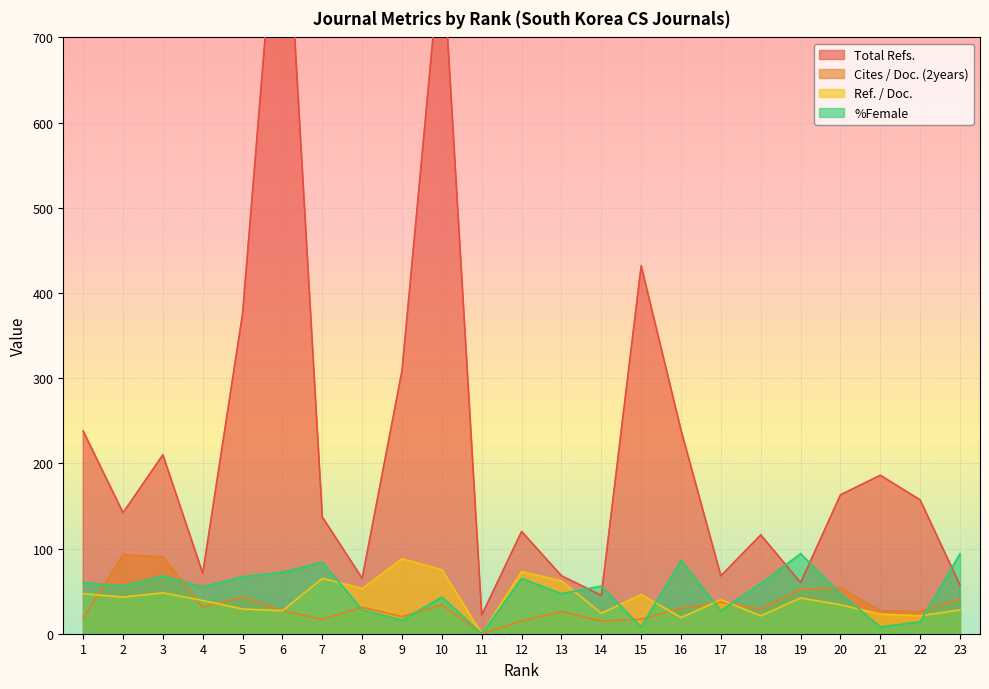

True or false: %Female has a value of 68 at 3.

True